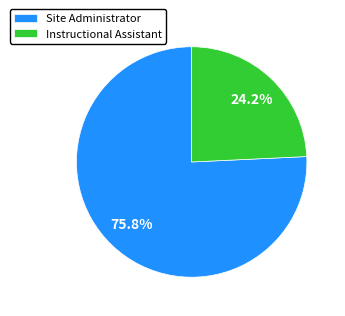

How many segments does this pie chart have?

2